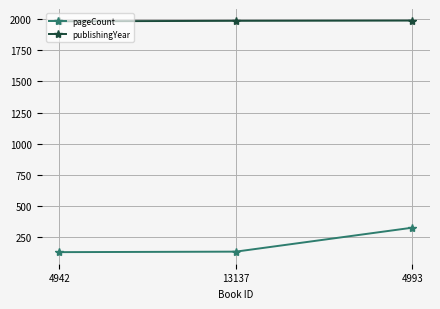

What is the label of the 2nd point from the right?

13137